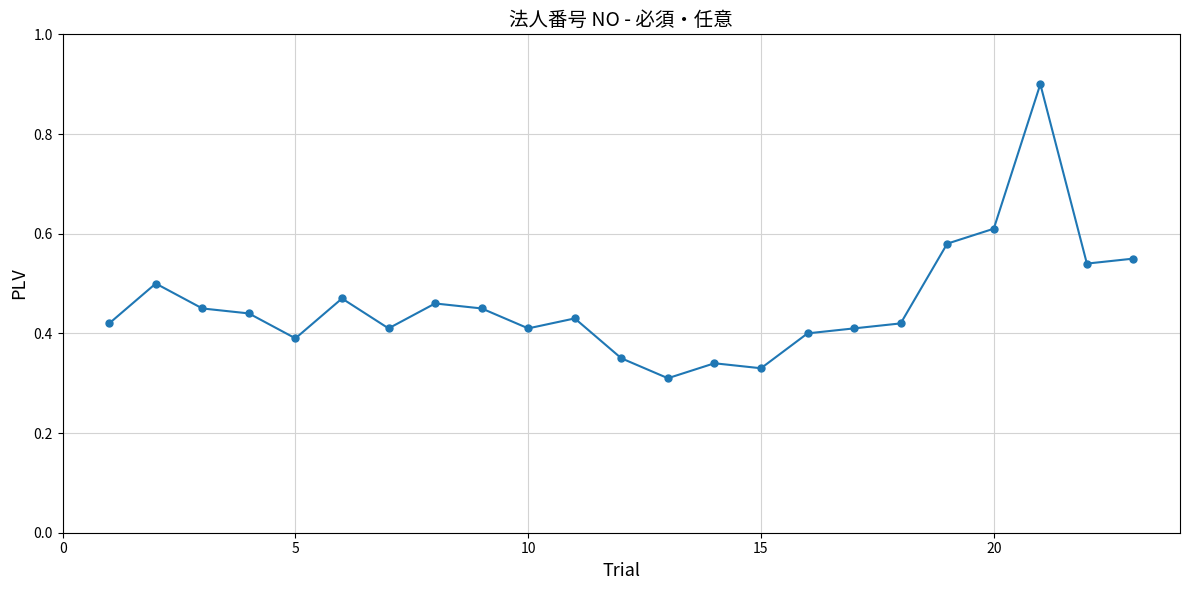

True or false: there are more than 0 points higher than both neighbors.

True